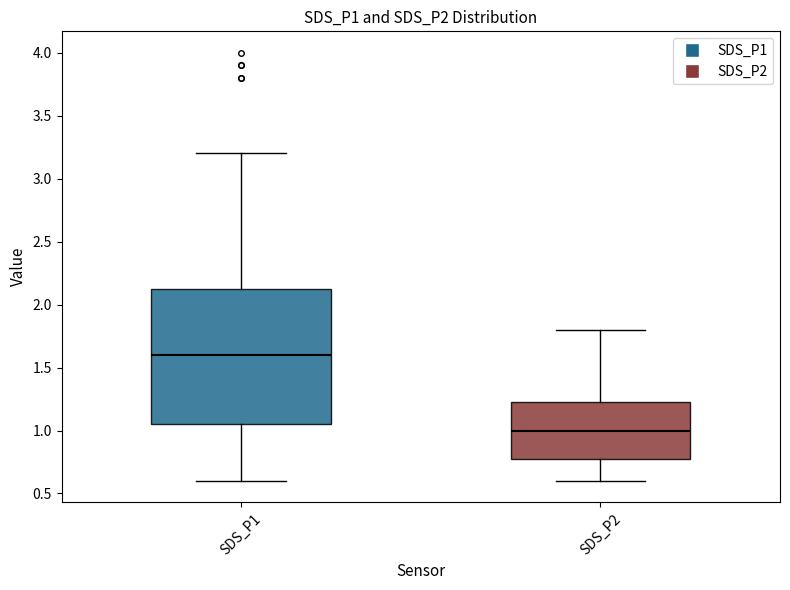

Which box has the lowest median line?

SDS_P2